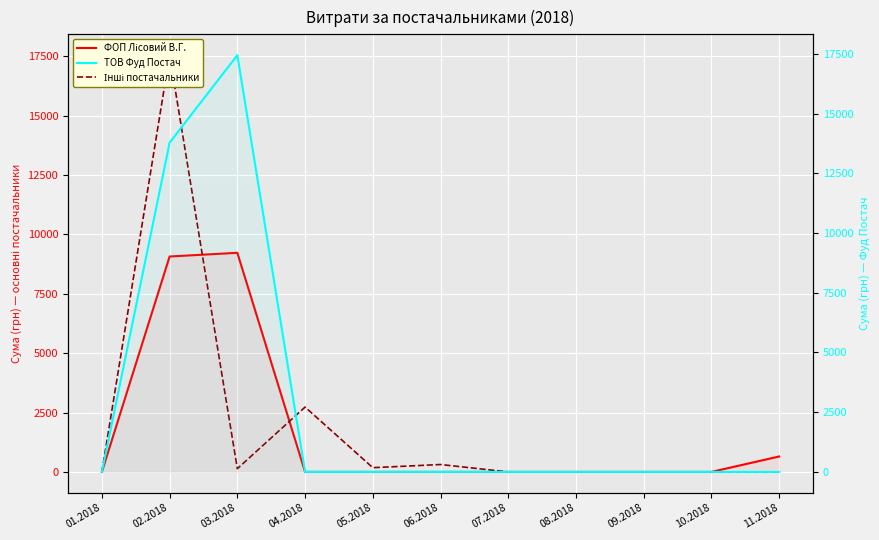

Which label corresponds to the largest value in the chart?

02.2018